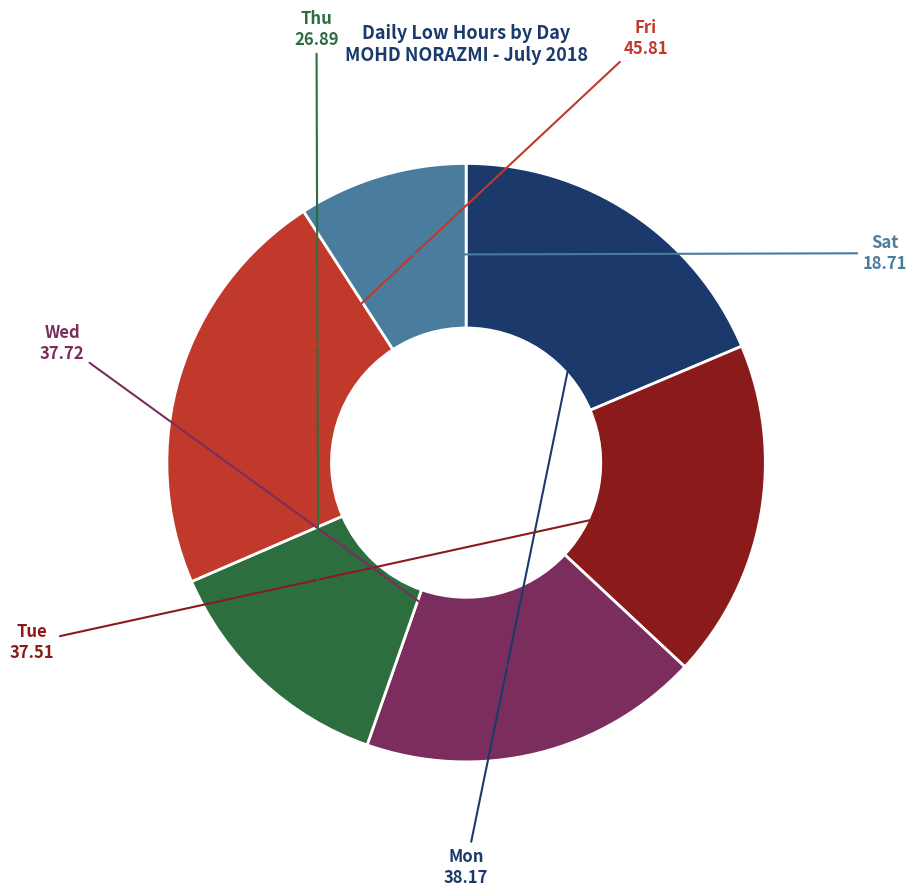

Is there a majority slice in this chart?

No